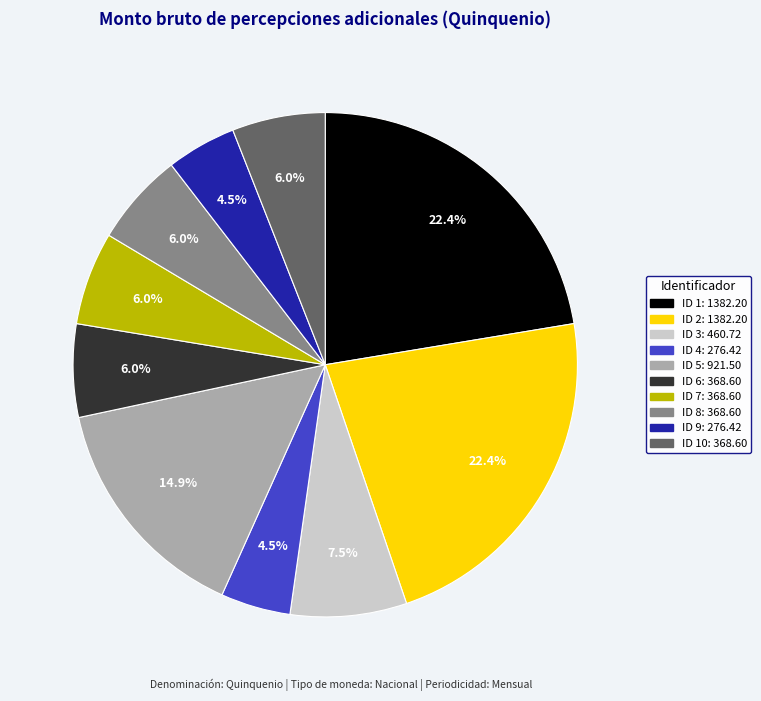

Is there a majority slice in this chart?

No